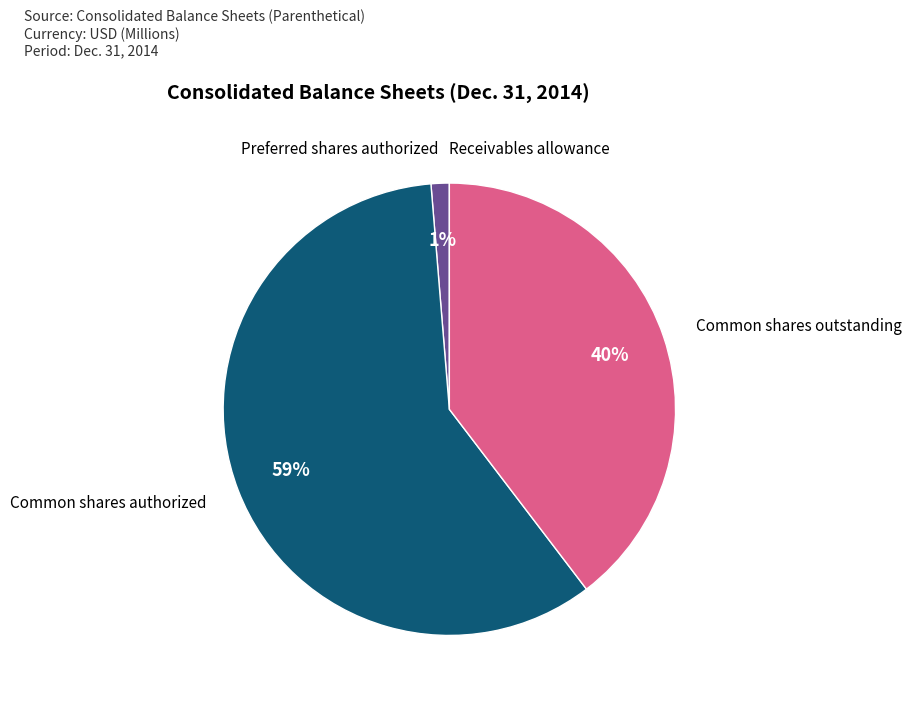

Is the sum of Preferred shares authorized and Common shares outstanding greater than half?

No